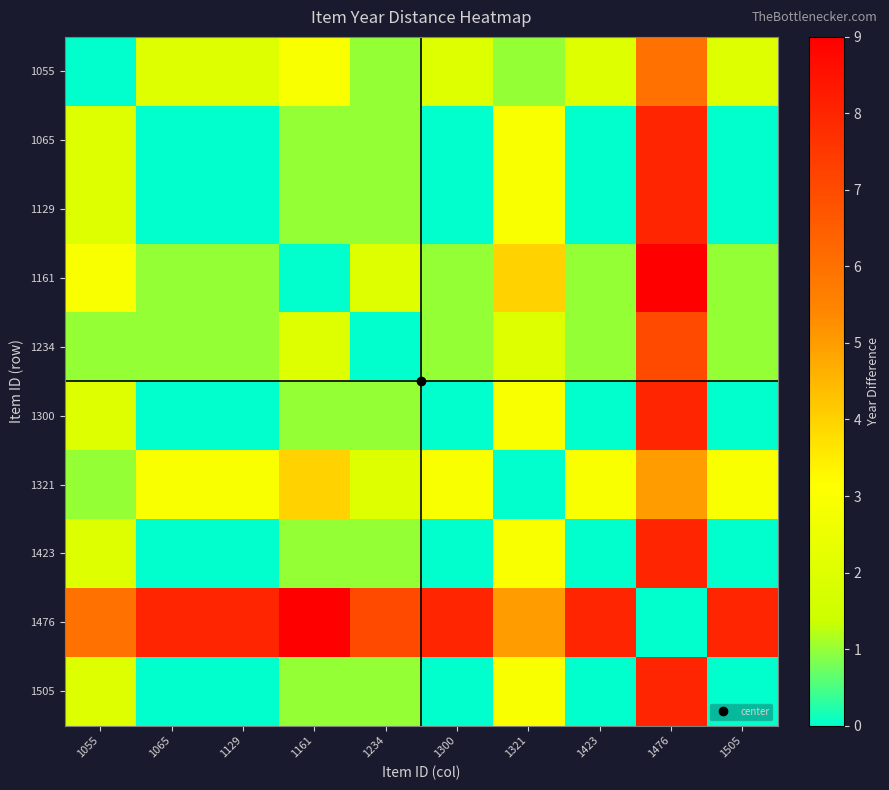

At how many categories does at least one series exceed 7?

7